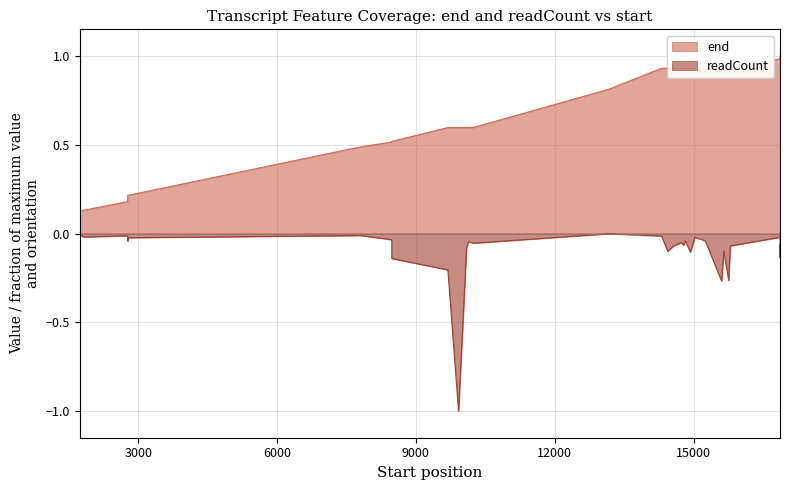

What is the difference between the maximum and minimum values in the end series?

0.9